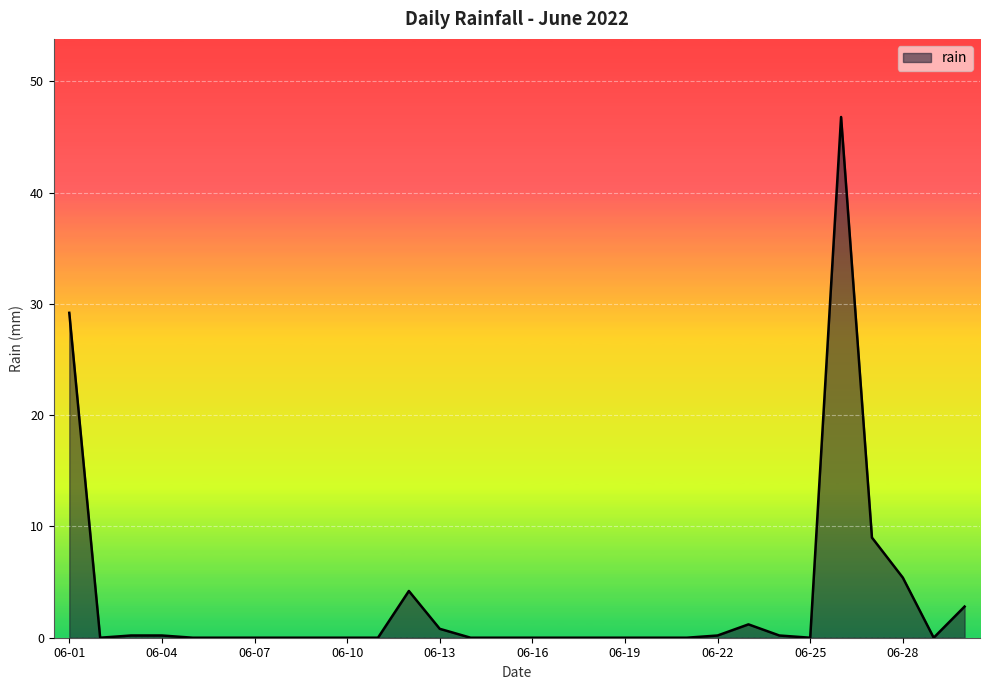

What is the difference between the maximum and minimum values?

46.8